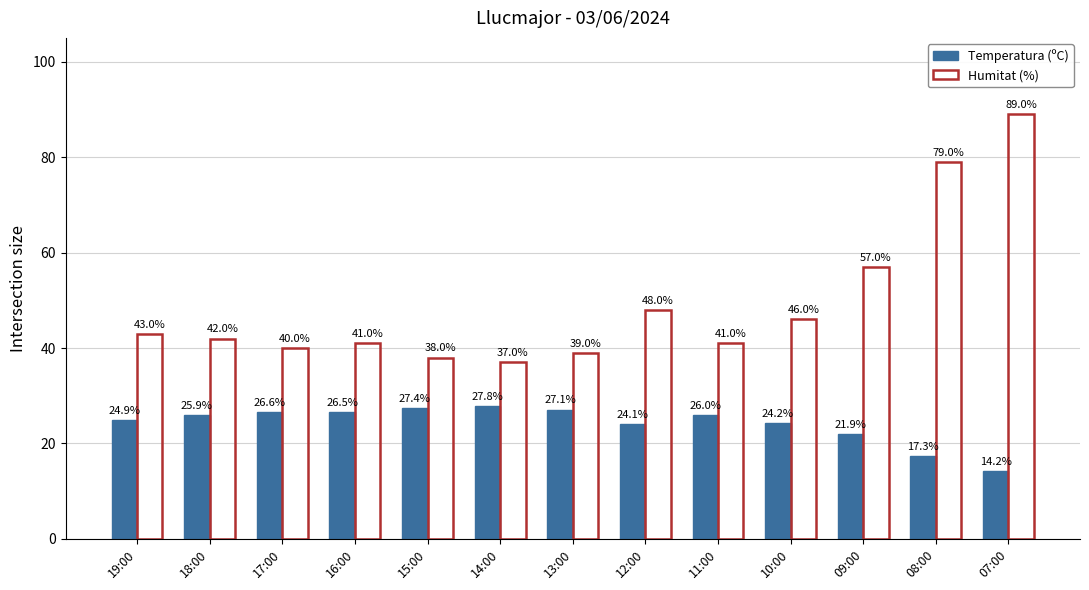

Rank the series by their average value, from lowest to highest.

Temperatura (ºC), Humitat (%)